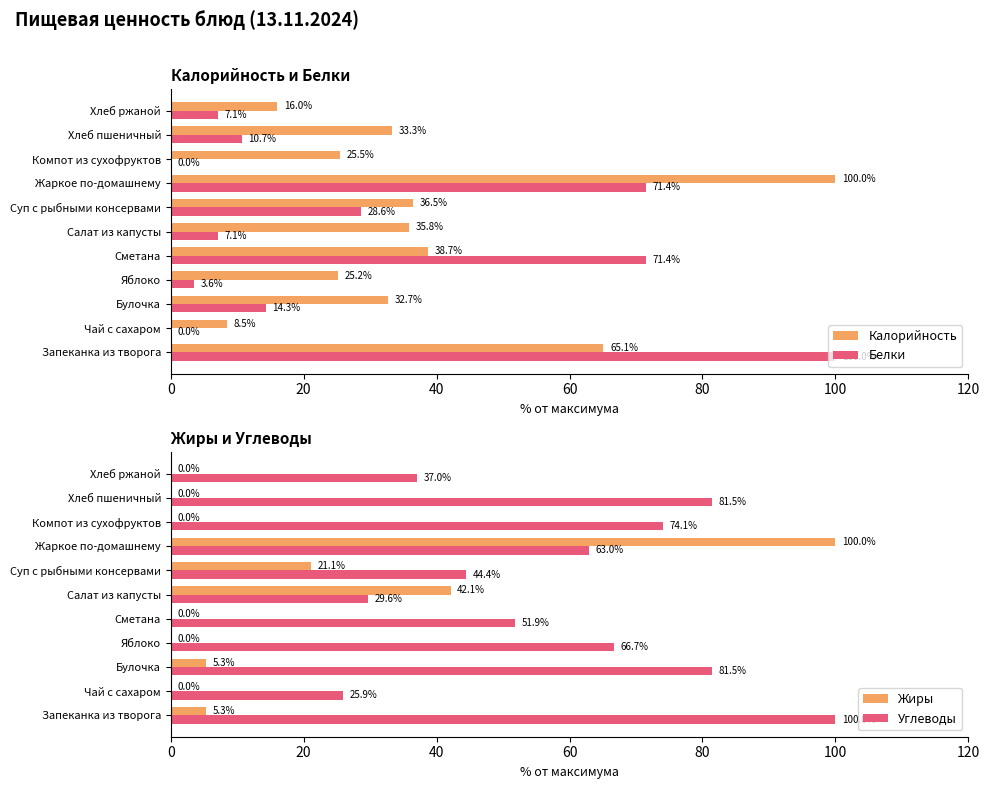

At which label is Жиры closest to 50?

Салат из капусты